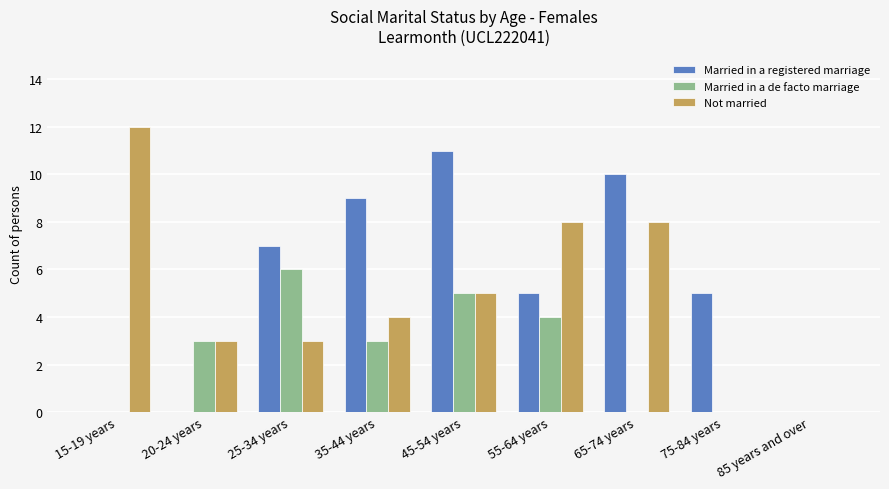

What is the greatest value displayed?

12